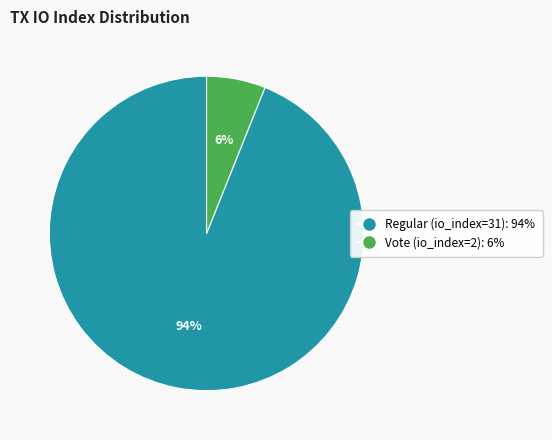

What percentage is the Regular (io_index=31) slice, to the nearest percent?

94%